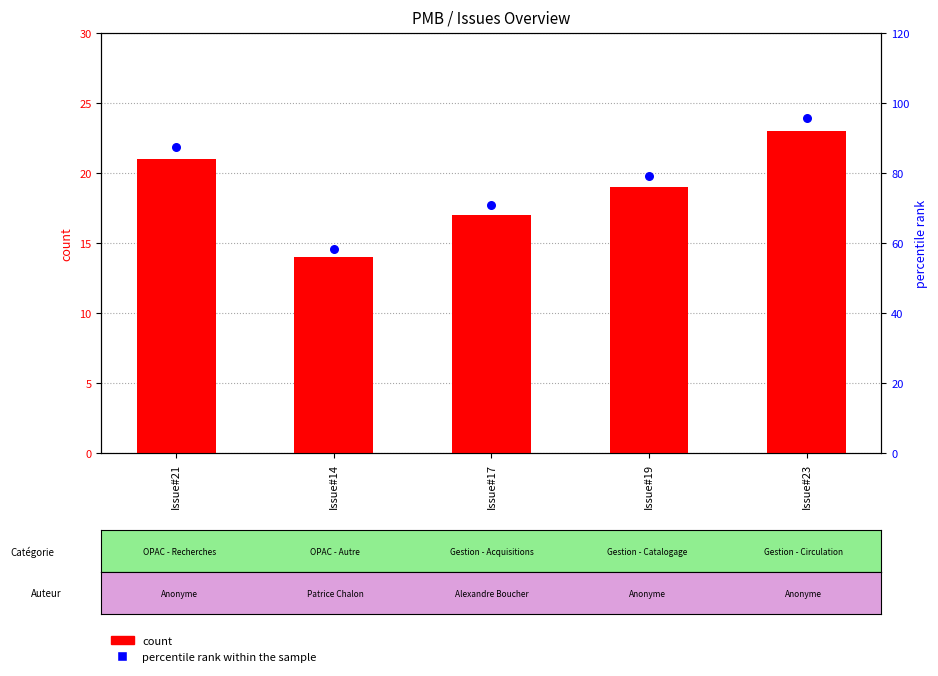

What are all the series names shown in the legend?

count, percentile rank within the sample